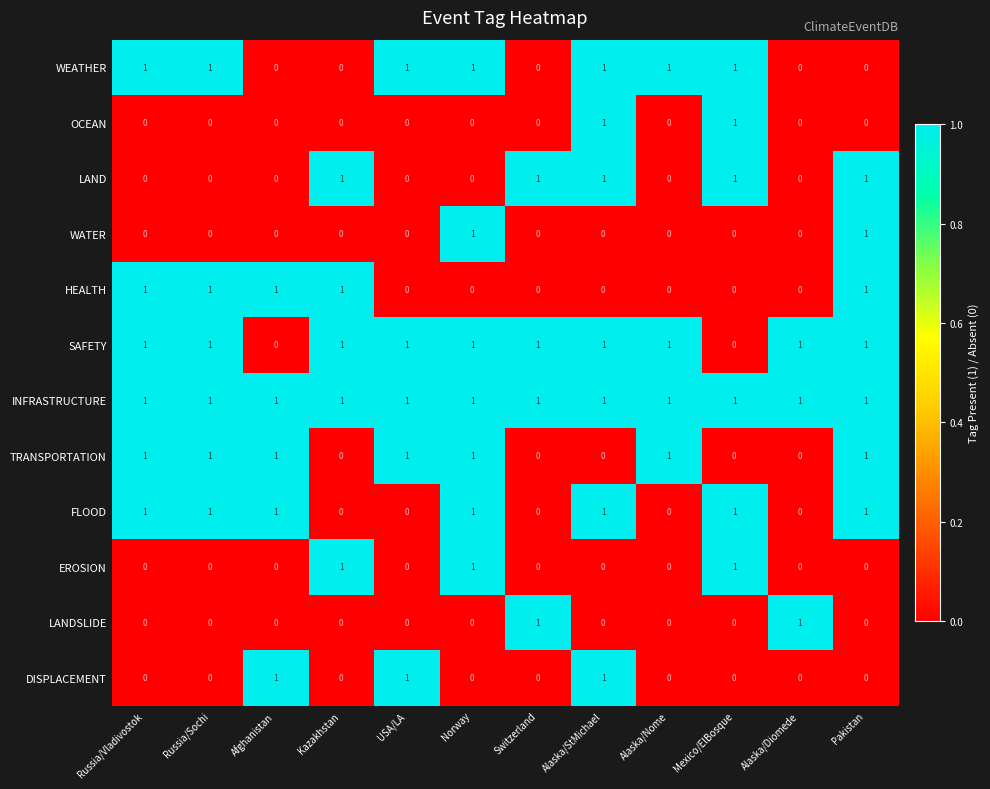

How many EROSION values are between 0 and 1?

12